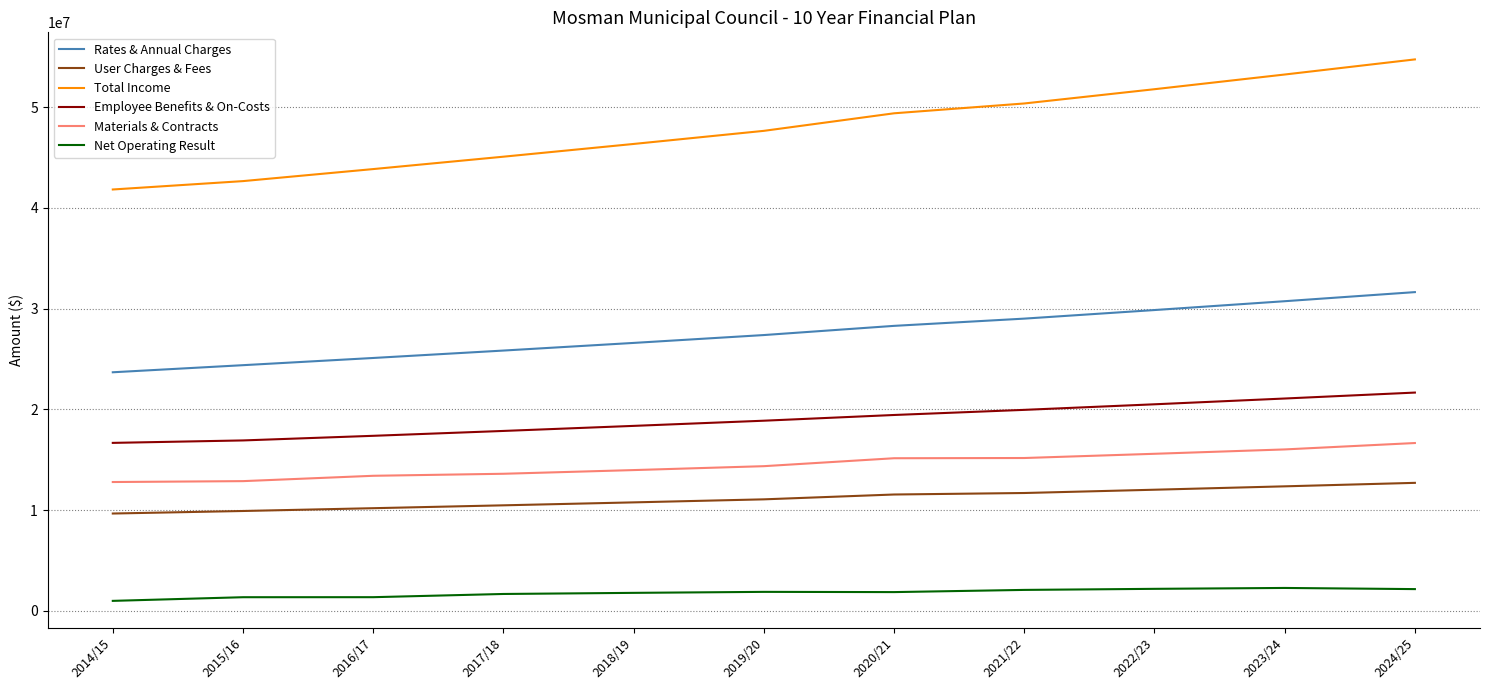

List the labels in order of Total Income value, smallest first.

2014/15, 2015/16, 2016/17, 2017/18, 2018/19, 2019/20, 2020/21, 2021/22, 2022/23, 2023/24, 2024/25